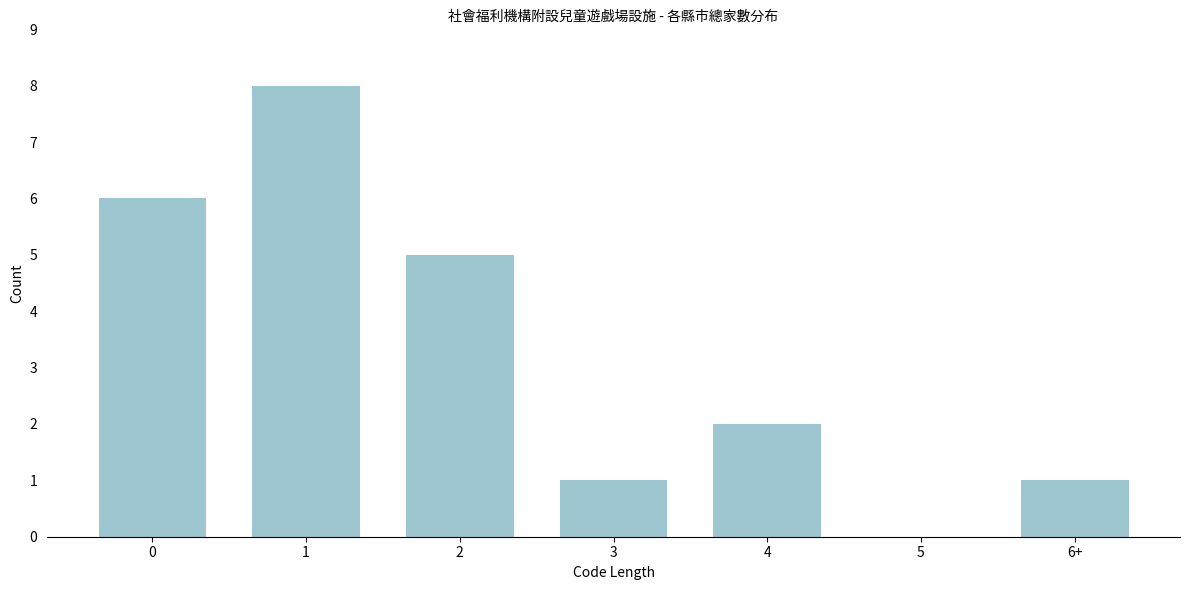

Reading left to right, list all the values displayed in this chart.

0=6	1=8	2=5	3=1	4=2	5=0	6+=1